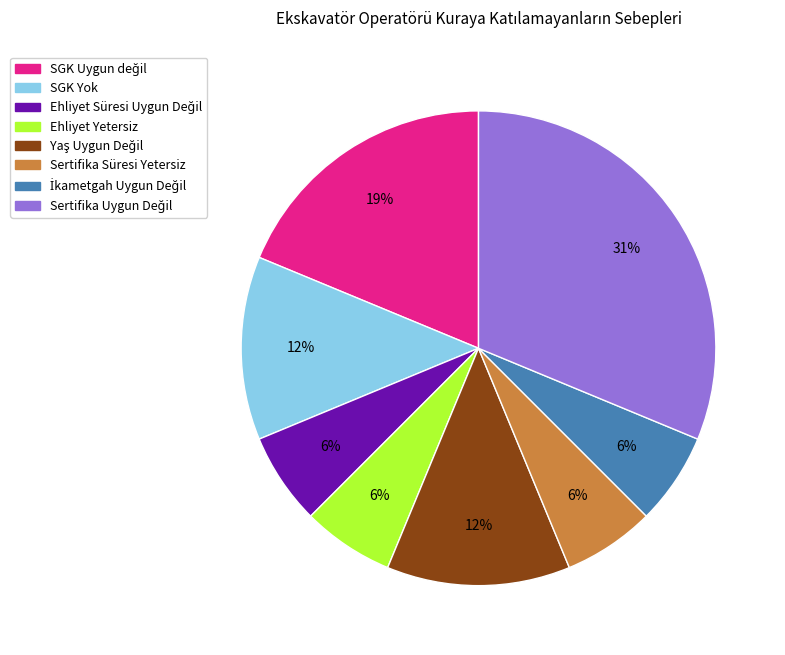

To the nearest percent, what is the average slice percentage?

12%